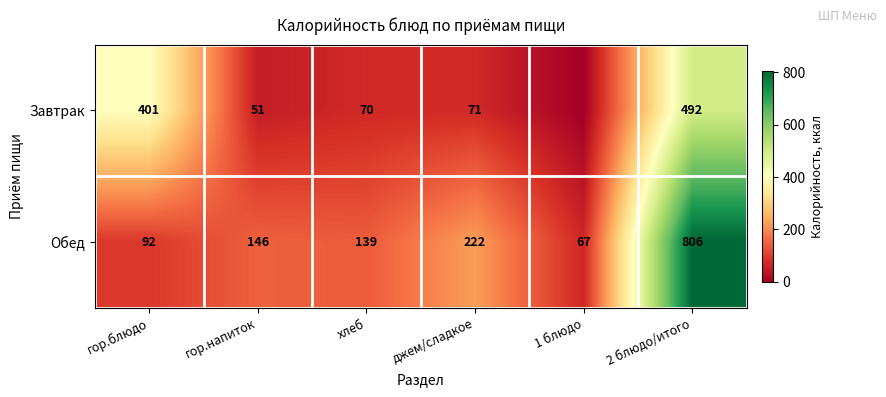

Rank the series at 2 блюдо/итого from highest to lowest value.

Обед, Завтрак